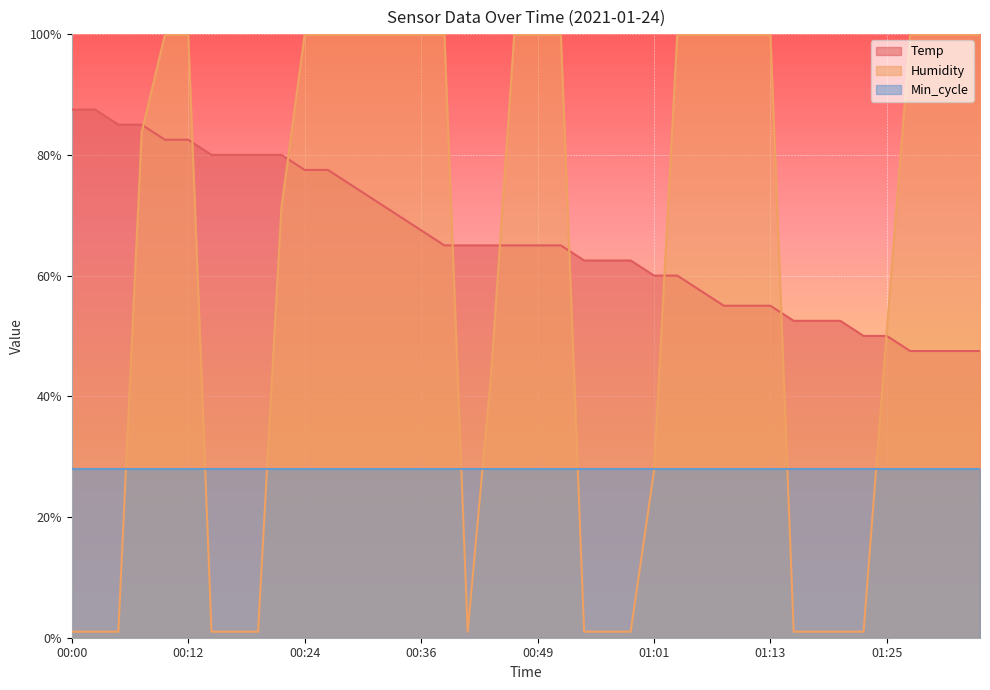

How many distinct data groups are displayed?

3